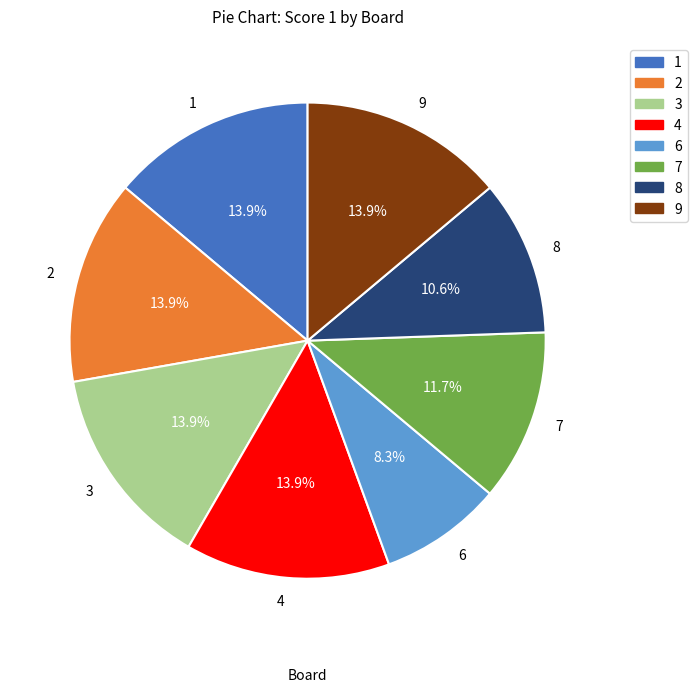

Is there any slice that represents more than half of the pie?

No